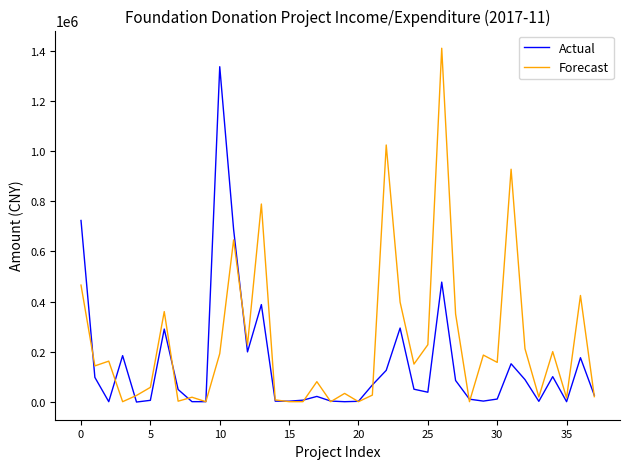

List the series in order of their peak value, highest first.

Forecast, Actual